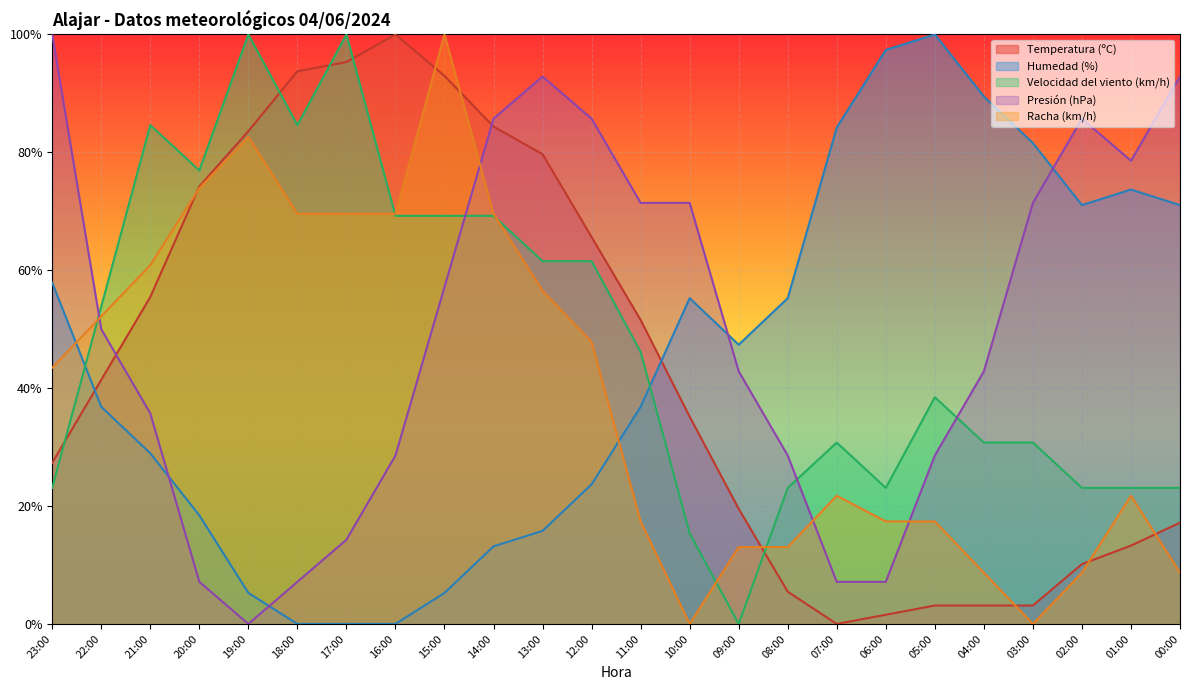

What is the difference between the maximum and minimum values in the Humedad (%) series?

100.0